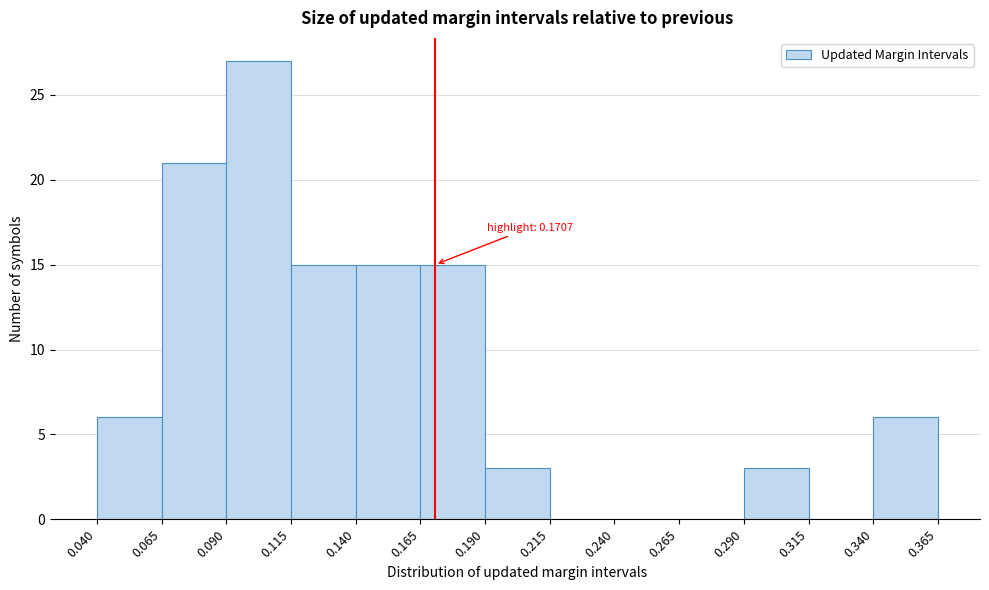

Over which range of the x-axis is the bar tallest?

0.090 to 0.115